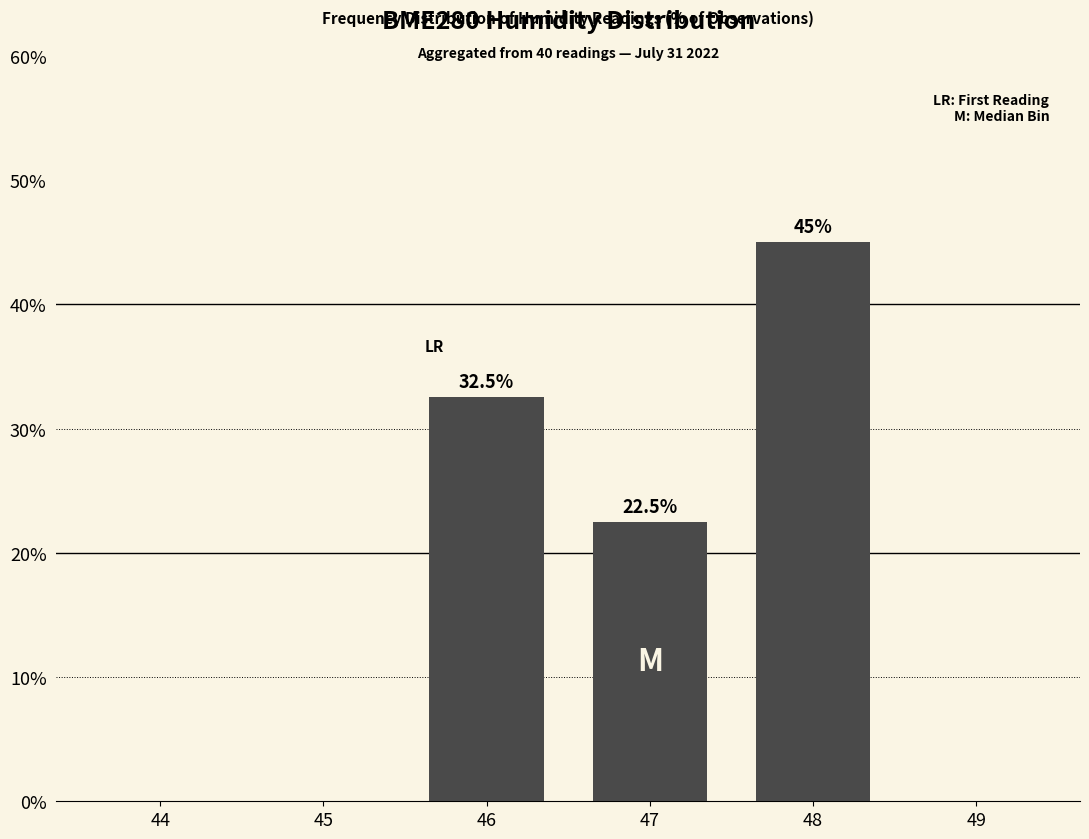

Count the number of data series in this chart.

1